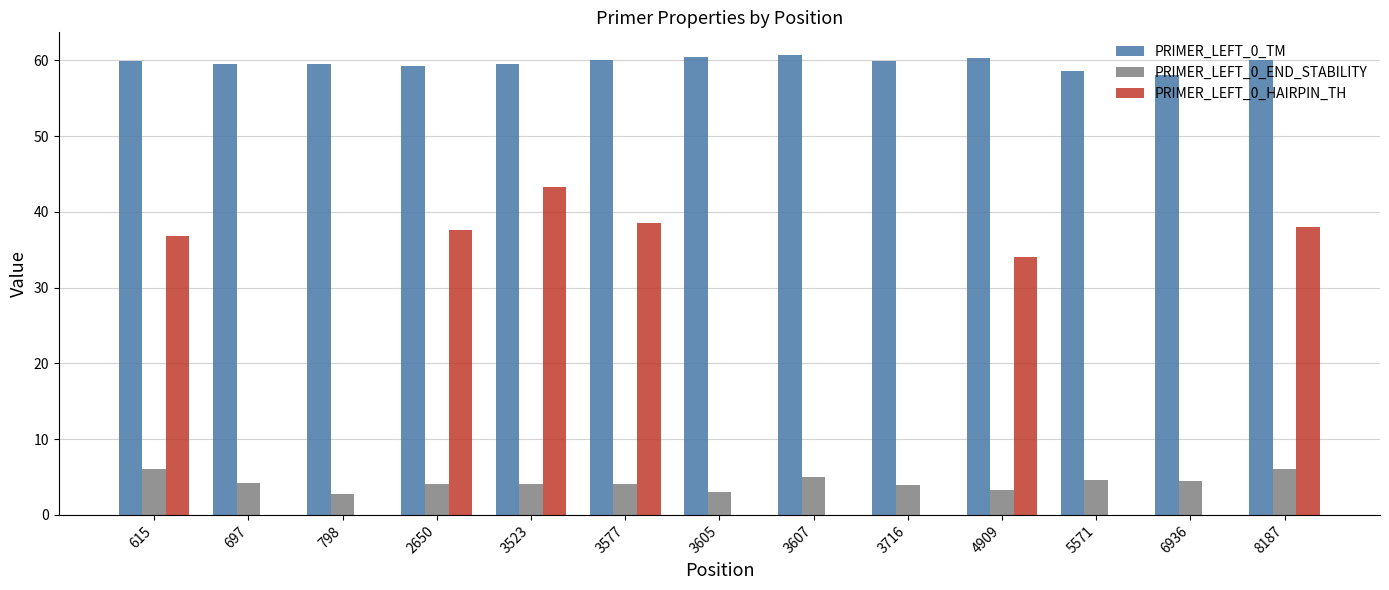

What is the sum of all PRIMER_LEFT_0_HAIRPIN_TH values?

228.4